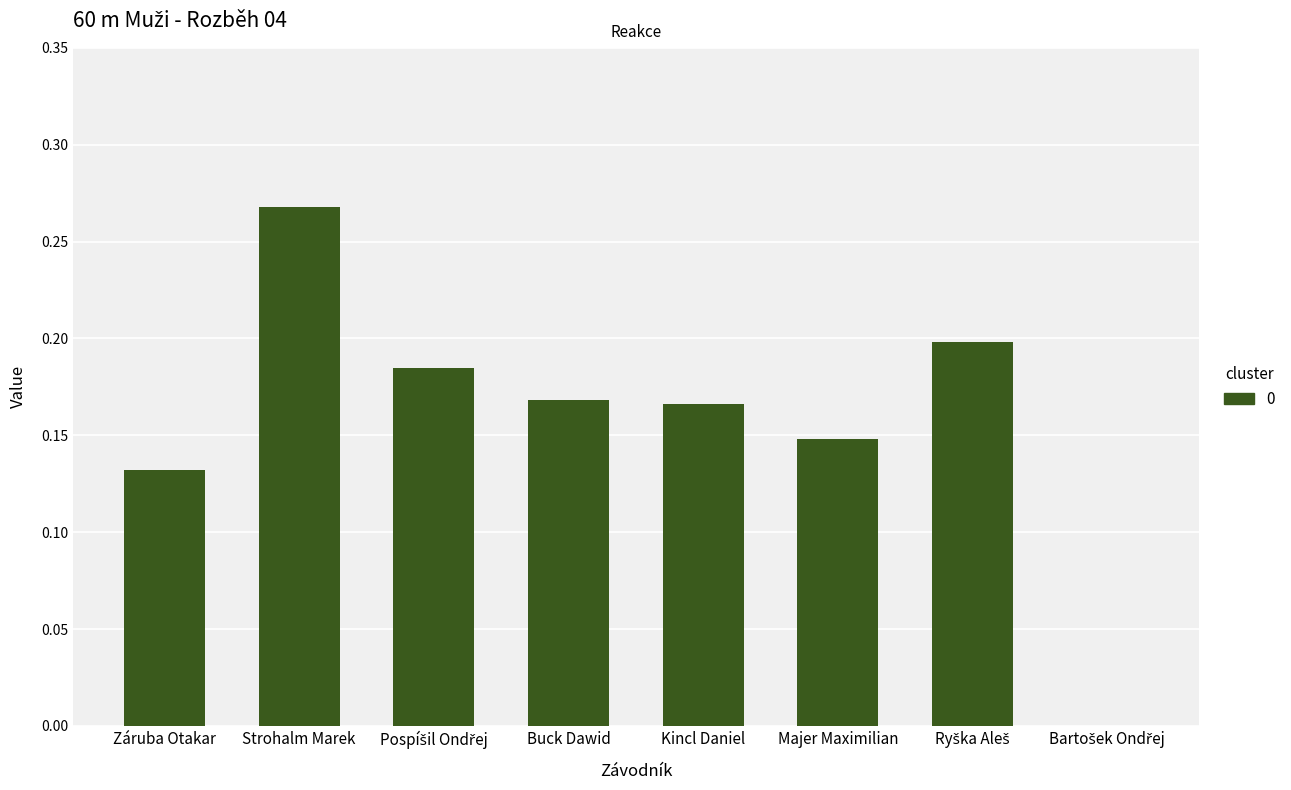

True or false: the data shows 0.2 at Majer Maximilian.

False